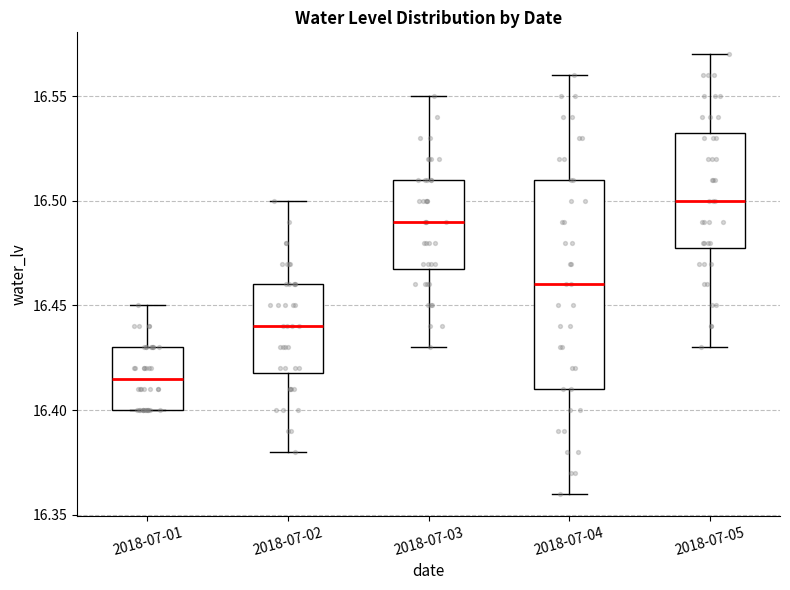

Reading left to right, read every box against the y-axis: the position of its median line, the range the box covers, and the ends of its whiskers. The values are not printed on the chart, so give them approximately, as read against the axis.

2018-07-01: median 16.415, box 16.400 to 16.430, whiskers 16.400 to 16.450
2018-07-02: median 16.440, box 16.420 to 16.460, whiskers 16.380 to 16.500
2018-07-03: median 16.490, box 16.470 to 16.510, whiskers 16.430 to 16.550
2018-07-04: median 16.460, box 16.410 to 16.510, whiskers 16.360 to 16.560
2018-07-05: median 16.500, box 16.480 to 16.535, whiskers 16.430 to 16.570